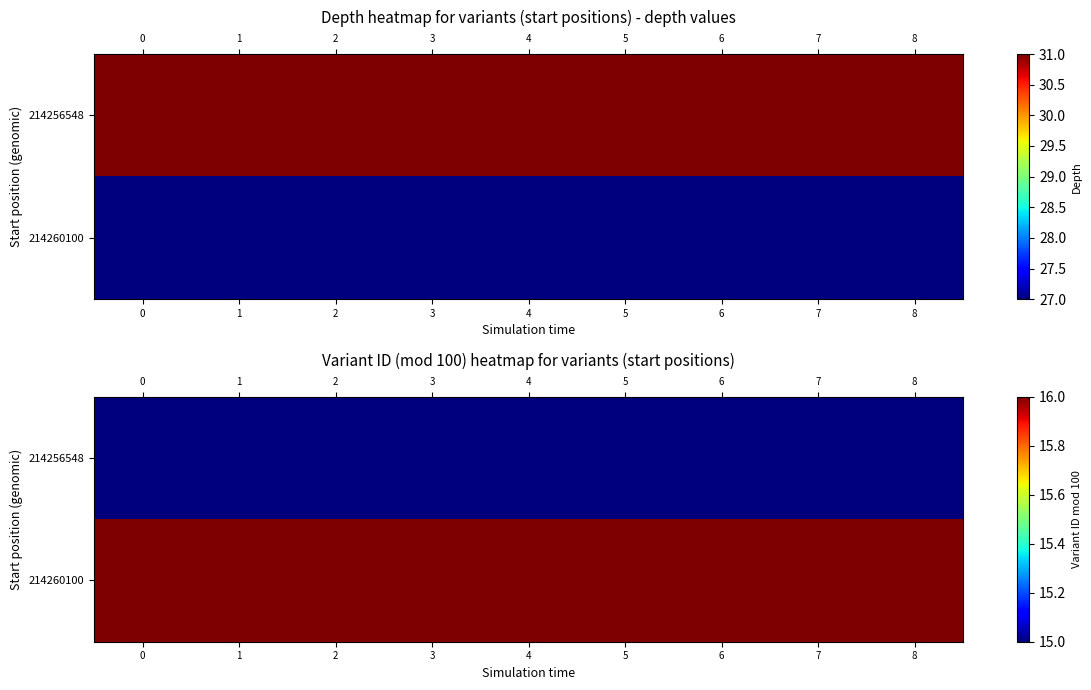

What is the lowest value of the row_0 series?

15